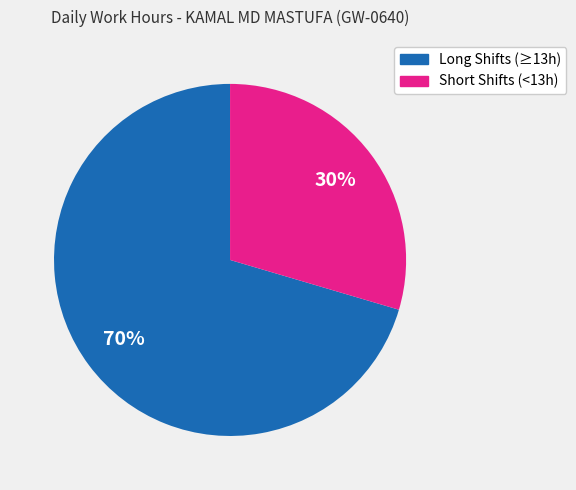

To the nearest percent, what is the average slice percentage?

50%